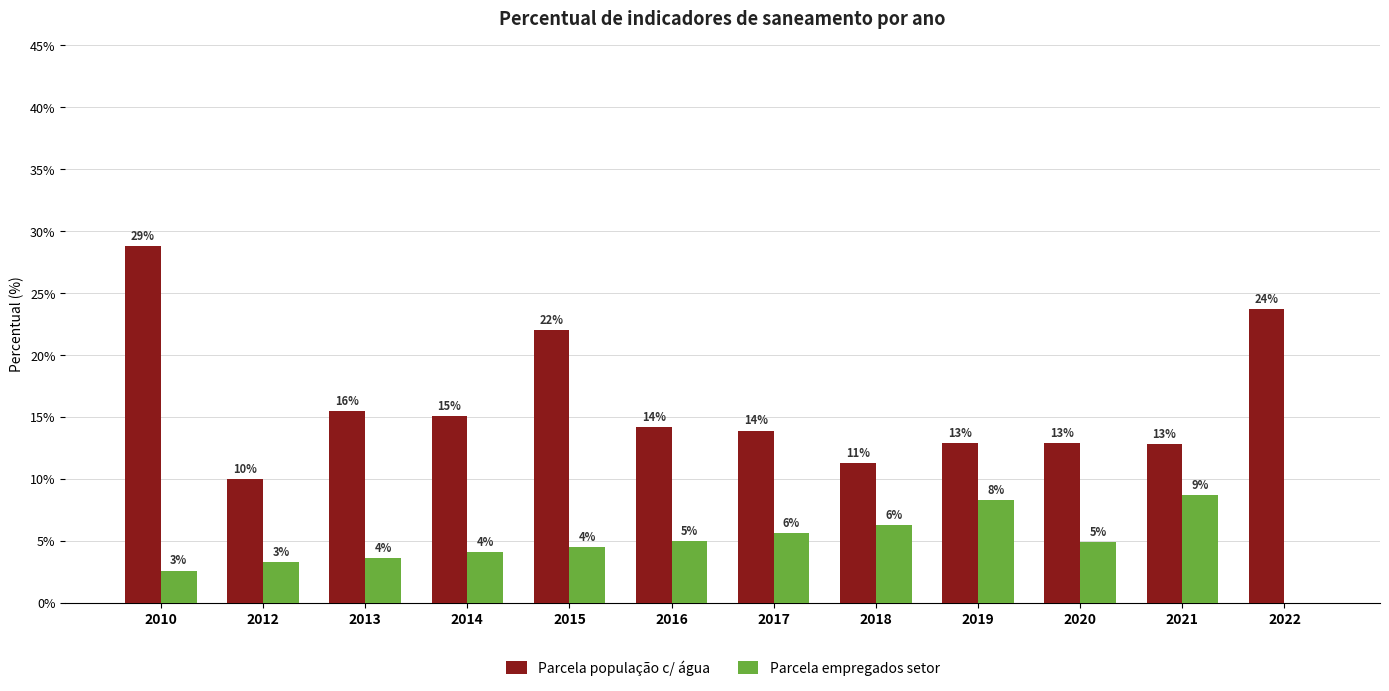

At which category is the sum across all series the highest?

2010